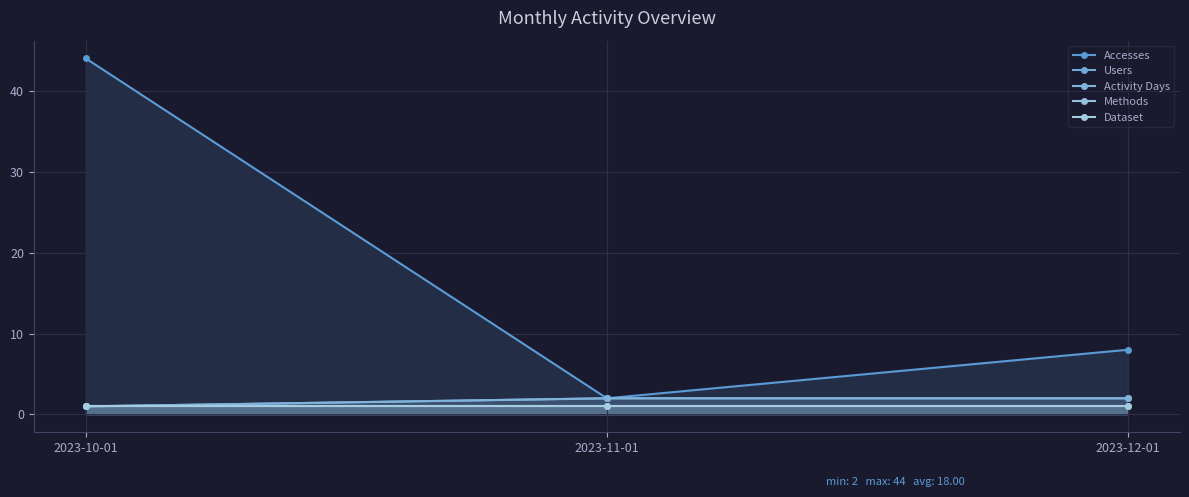

Which series changed the most between 2023-11-01 and 2023-12-01?

Accesses